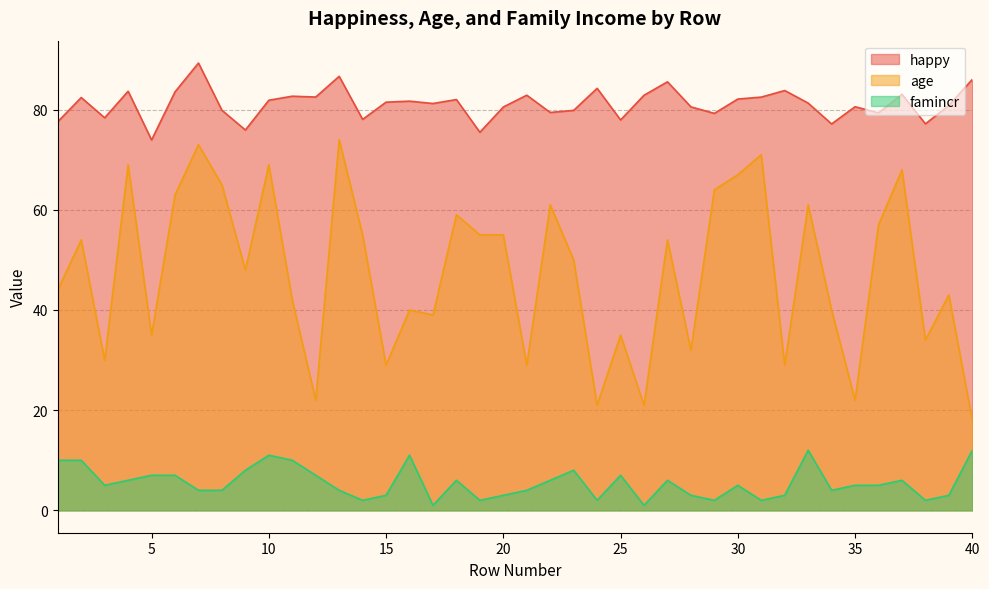

Count the number of data series in this chart.

3